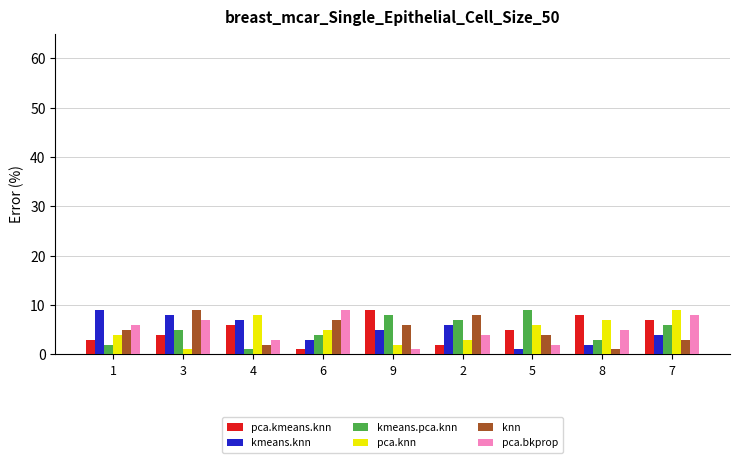

True or false: knn has a value of 4 at 4.

False